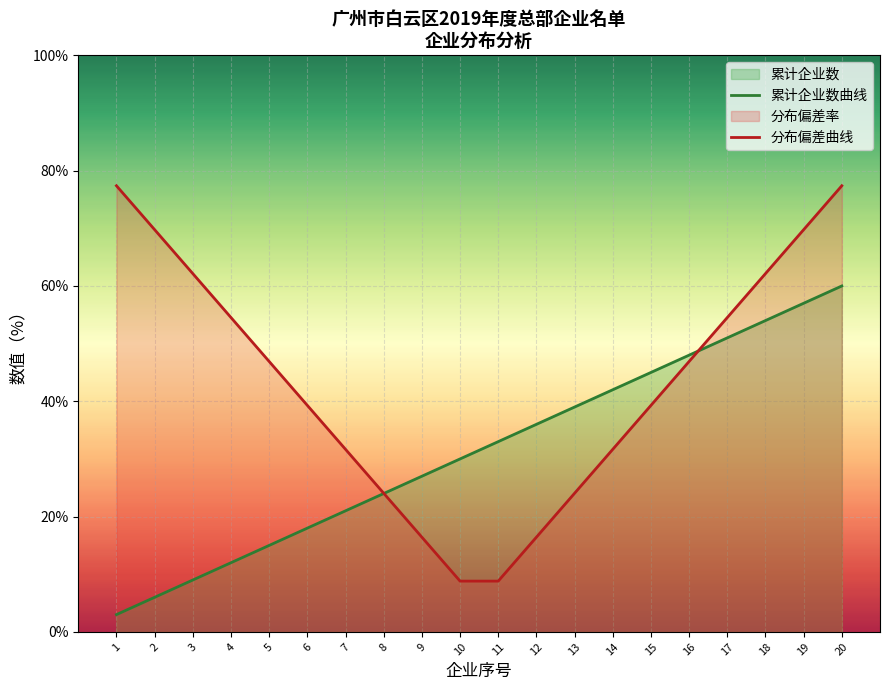

Does the chart display data point markers on the line(s)?

No